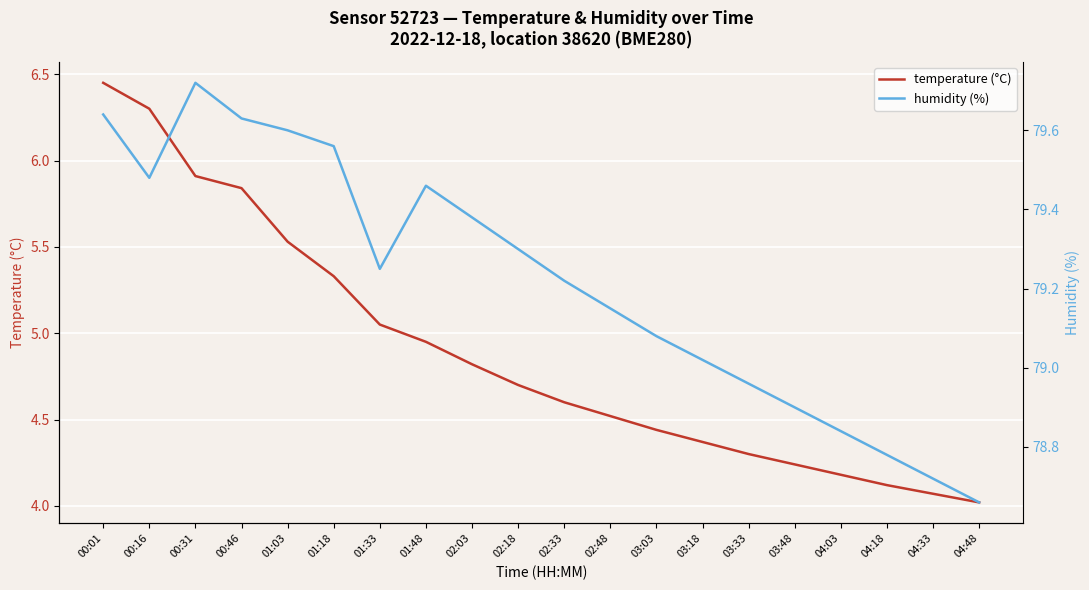

Does the chart display data point markers on the line(s)?

No